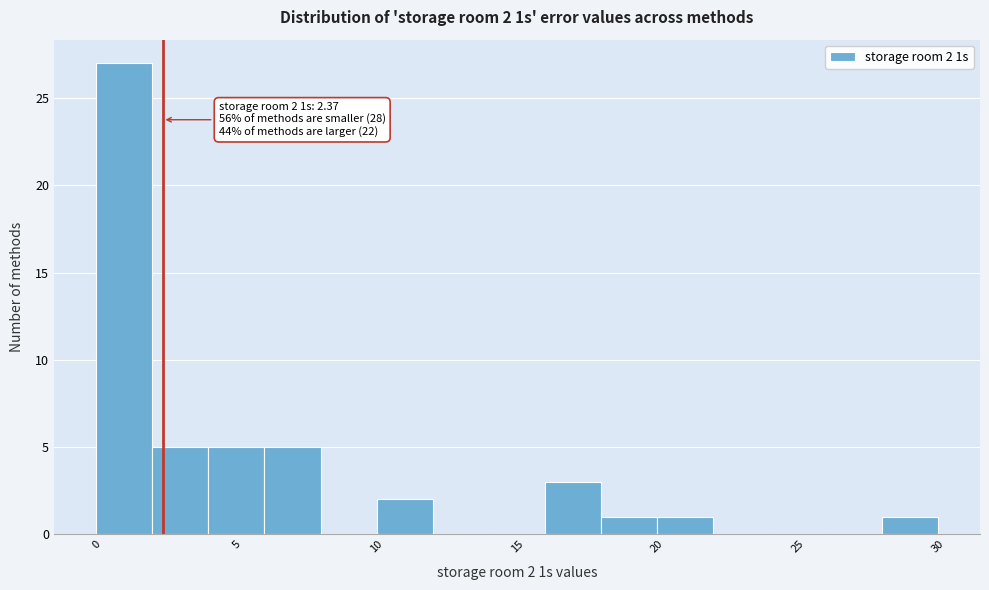

Which range on the x-axis has the tallest bar?

0 to 2